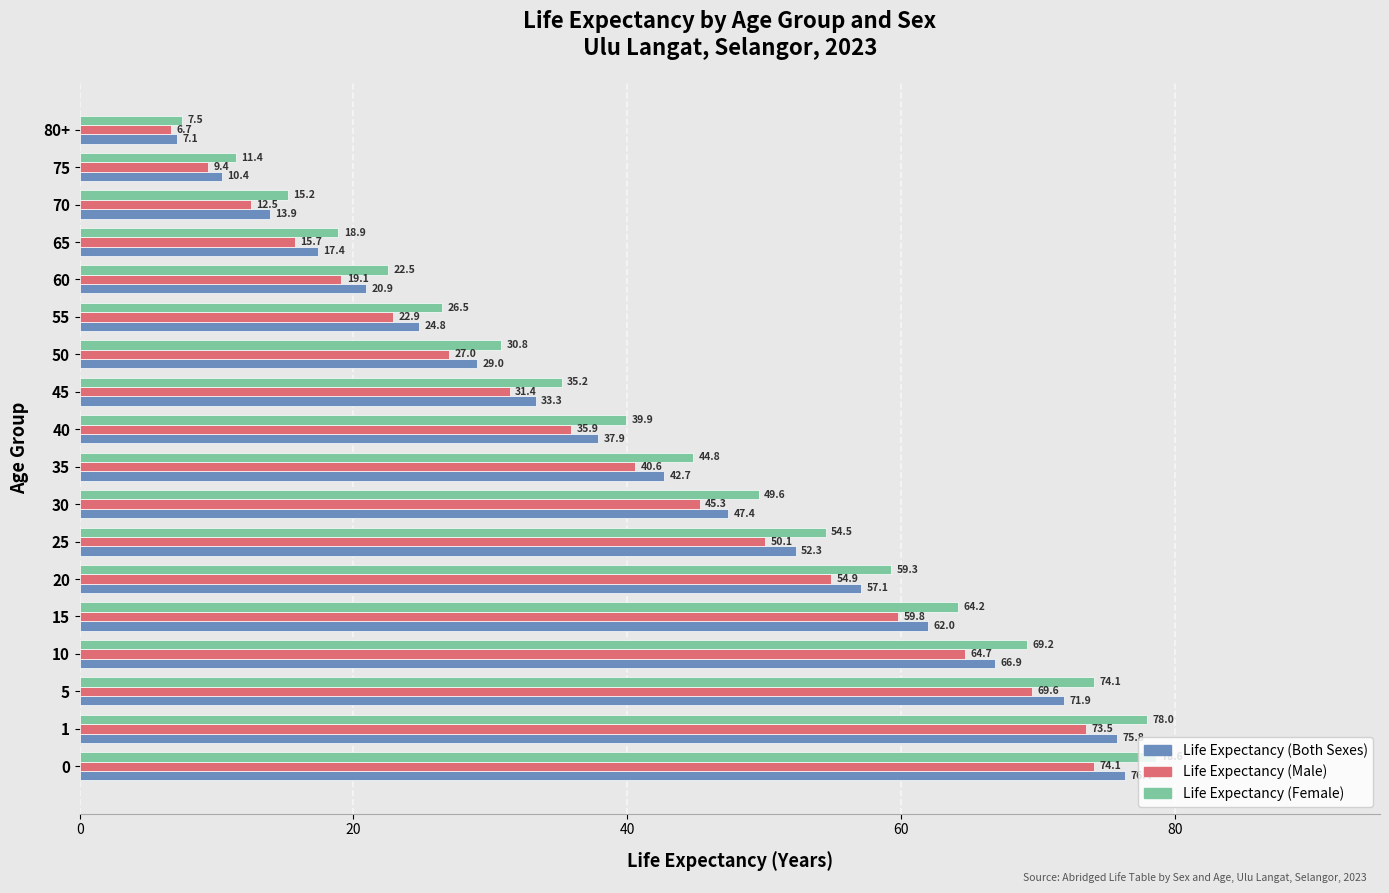

Rank the series by their maximum value, from highest to lowest.

Life Expectancy (Female), Life Expectancy (Both Sexes), Life Expectancy (Male)